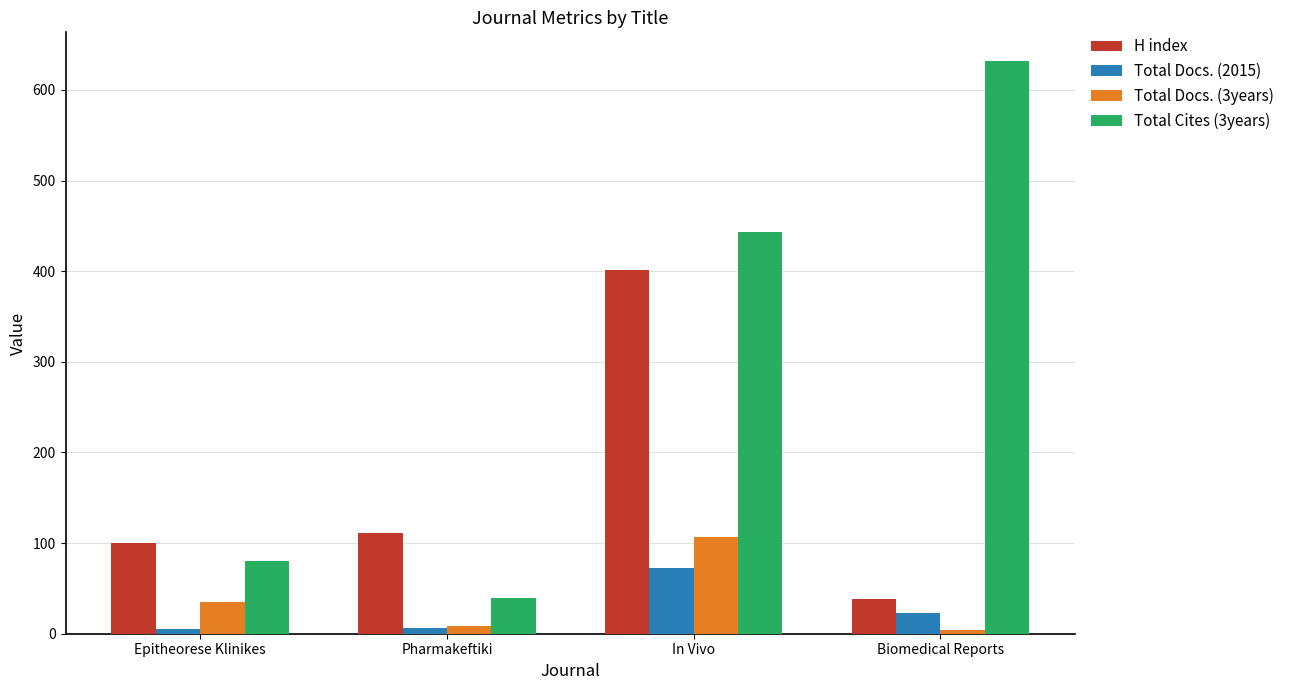

What is the difference between the second highest and second lowest values in the Total Docs. (2015) series?

17